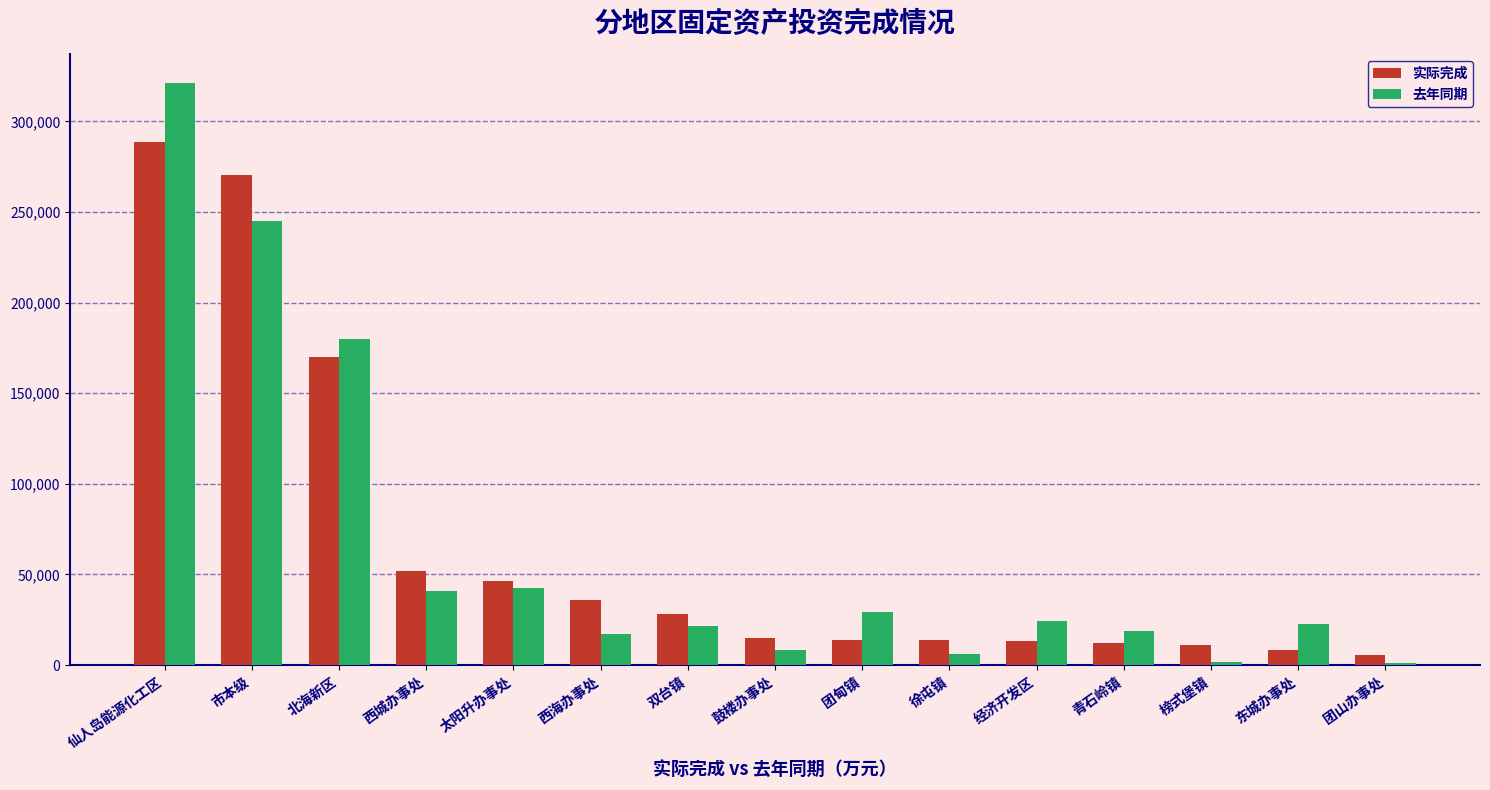

Count the number of data series in this chart.

2